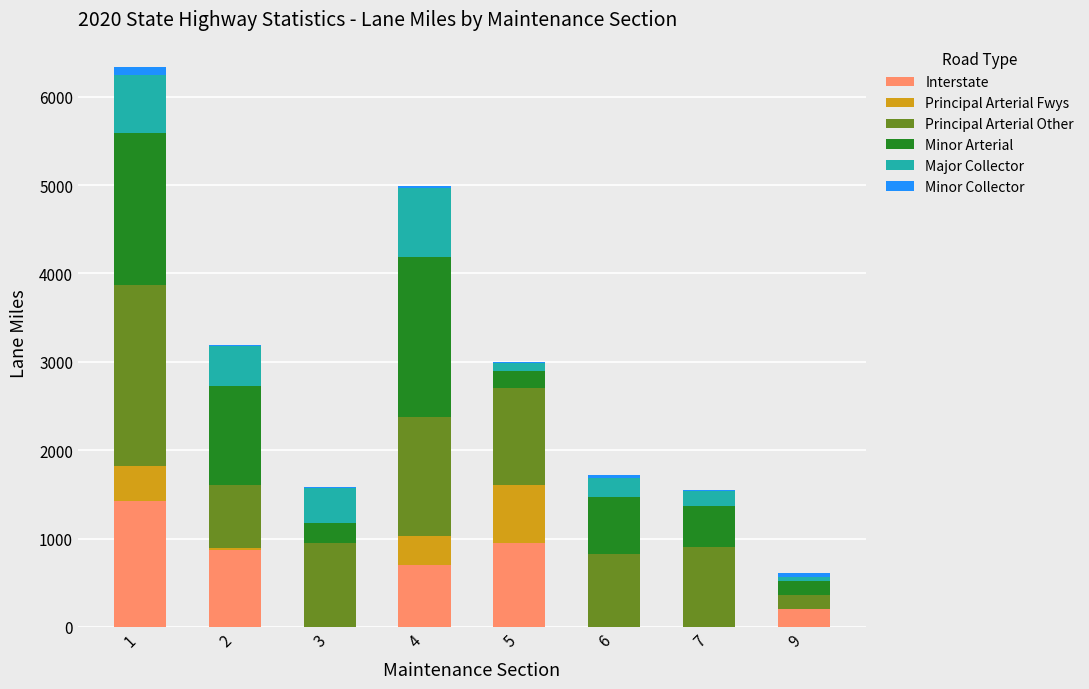

What is the maximum value for Interstate?

1428.9